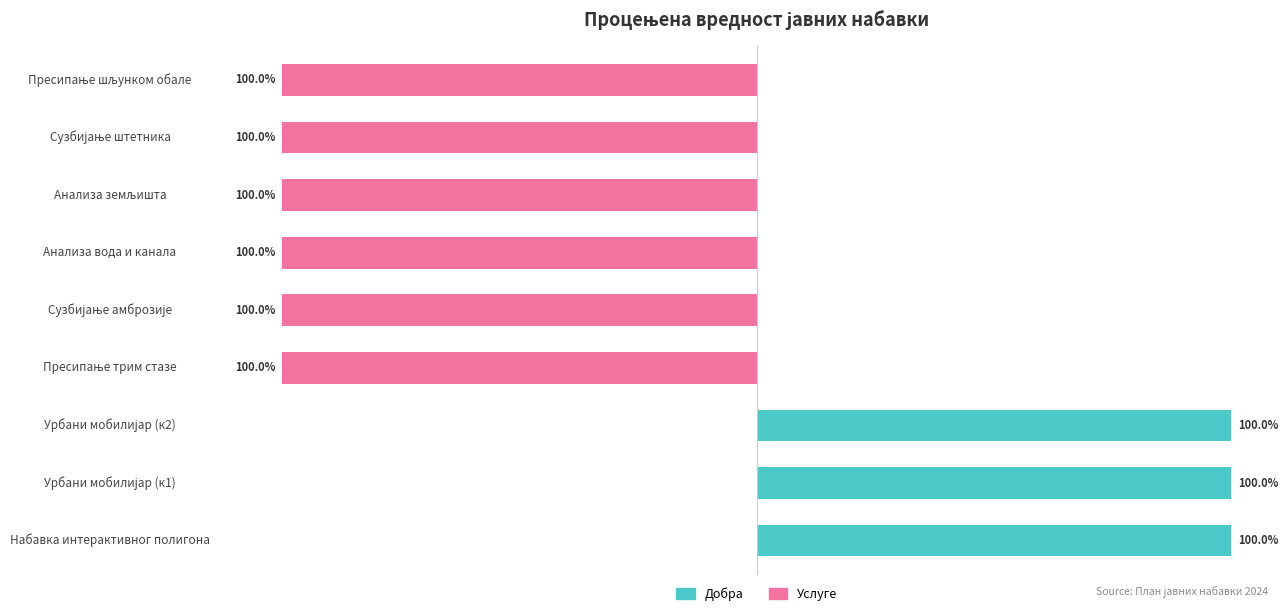

What is the total value across all series at Пресипање шљунком обале?

-100